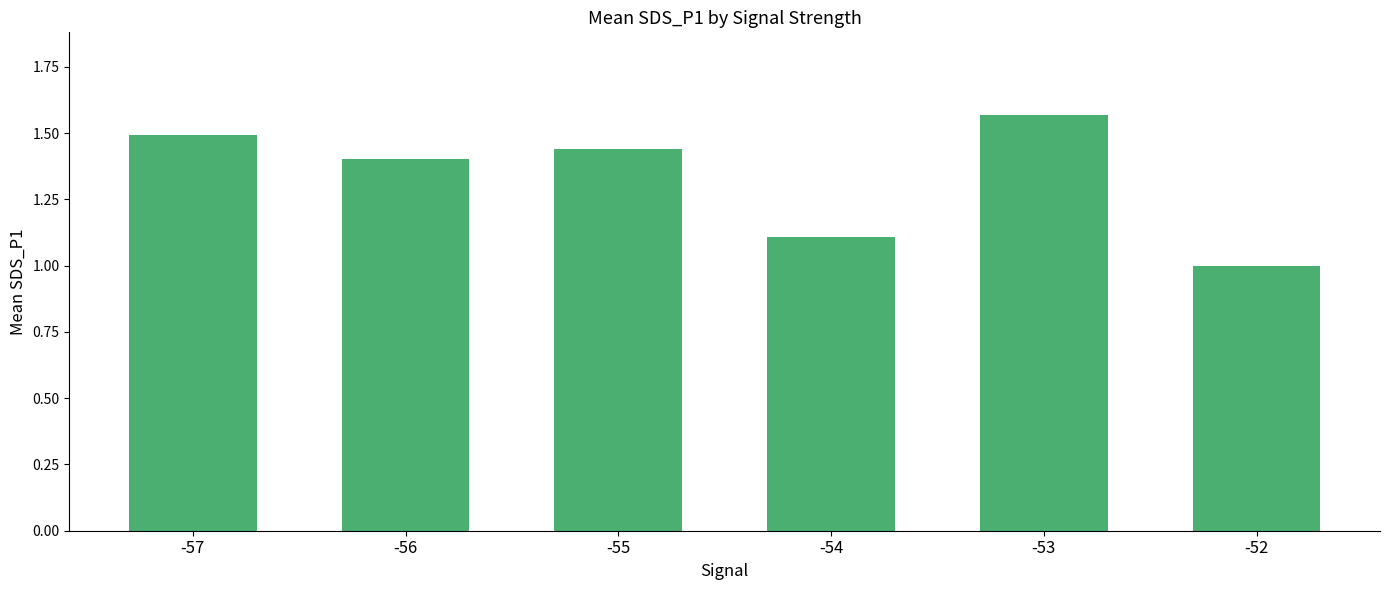

Rank the categories by value from highest to lowest.

-53, -57, -55, -56, -54, -52